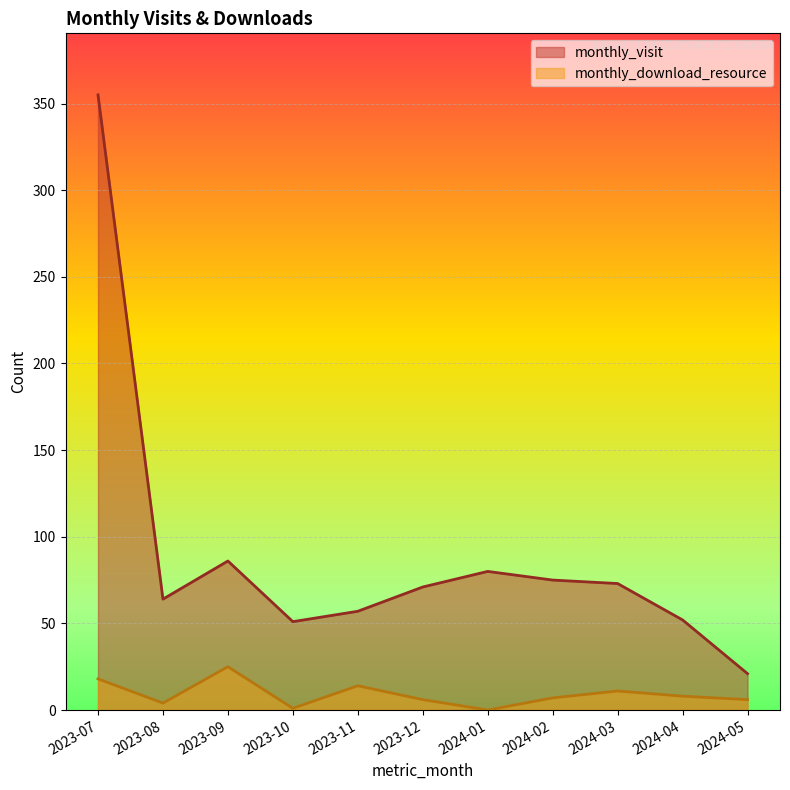

List the series in order of their peak value, lowest first.

monthly_download_resource, monthly_visit